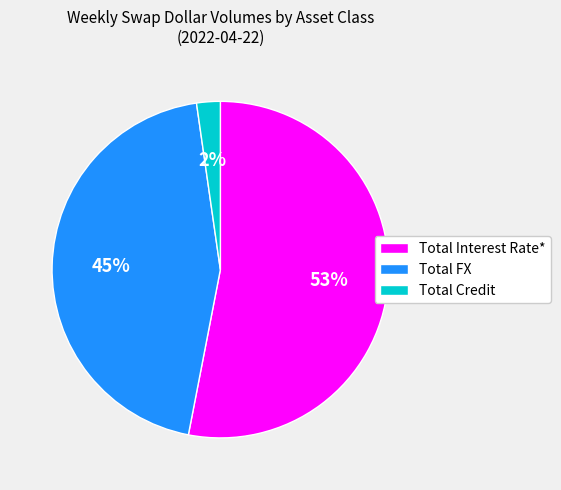

What is the largest slice in the pie chart?

Total Interest Rate*